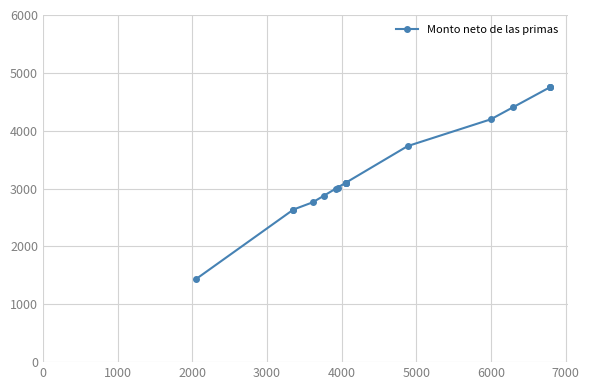

True or false: the data shows 526.1 at 0.

False